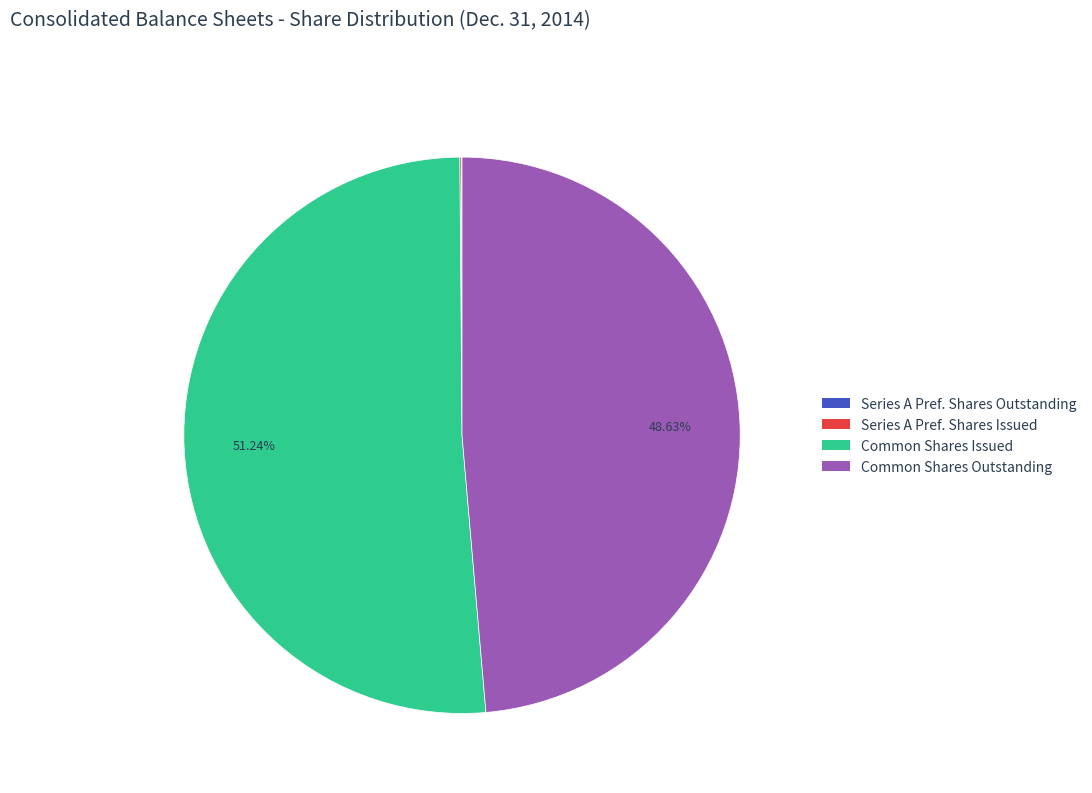

Does any single category account for the majority?

Yes